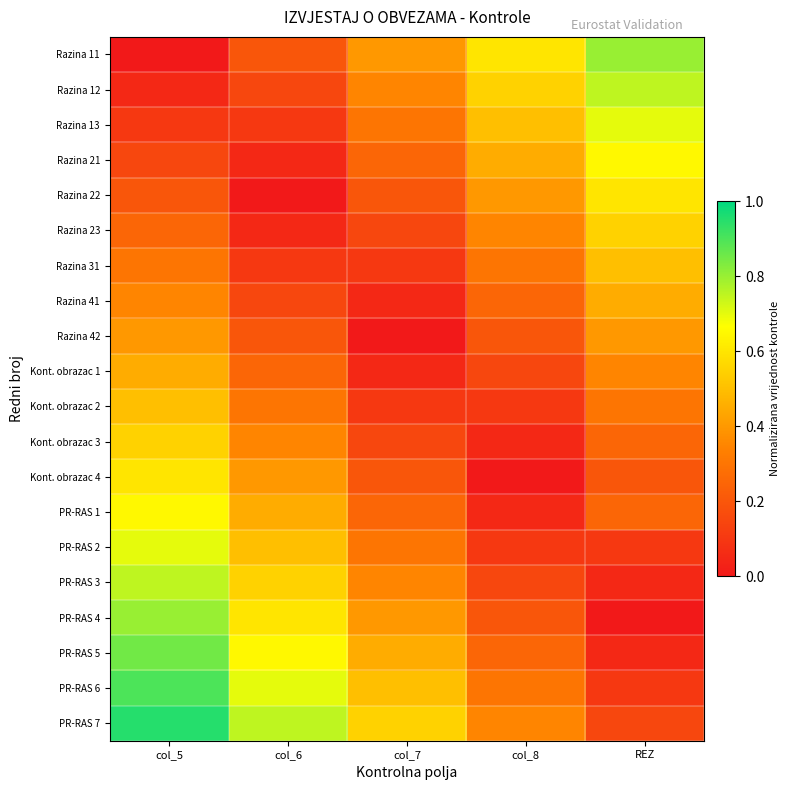

Which category has the lowest value across all series?

col_5